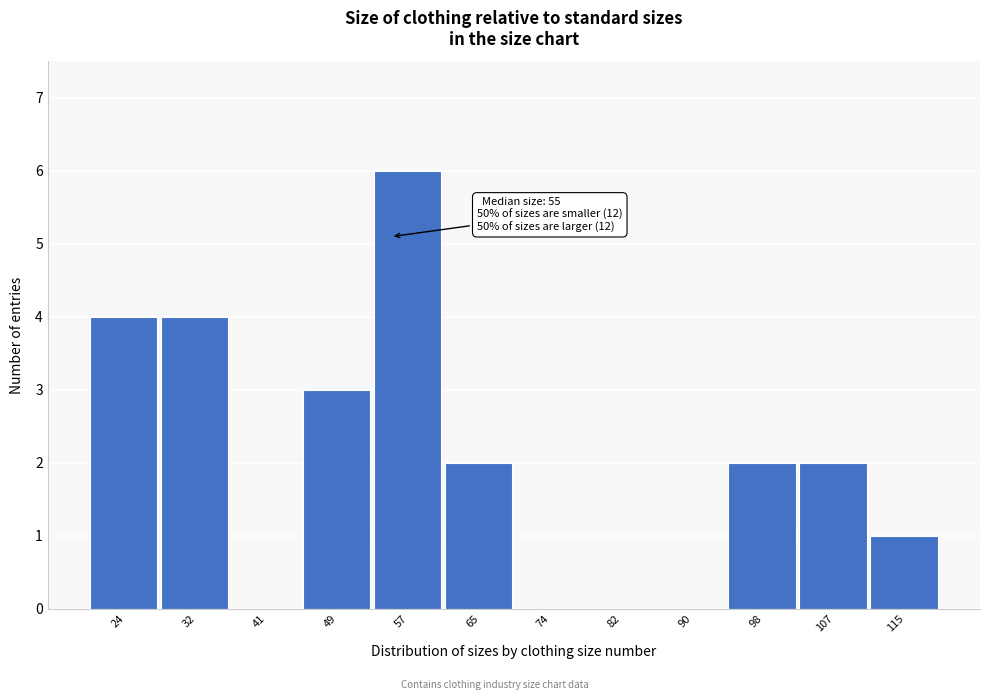

Which range on the x-axis has the tallest bar?

53 to 61